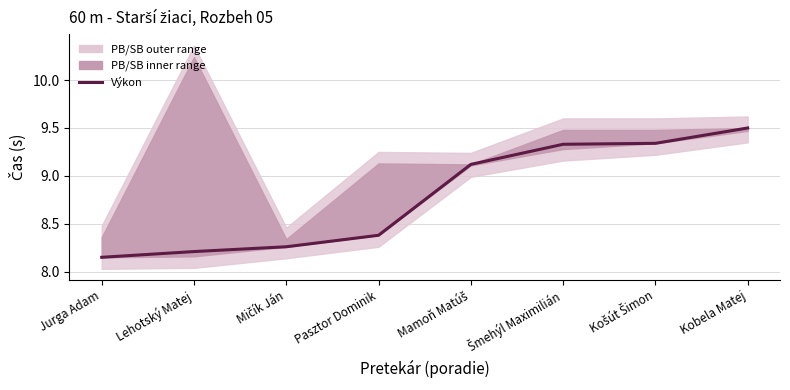

What is the difference between the maximum and second lowest values?

1.3